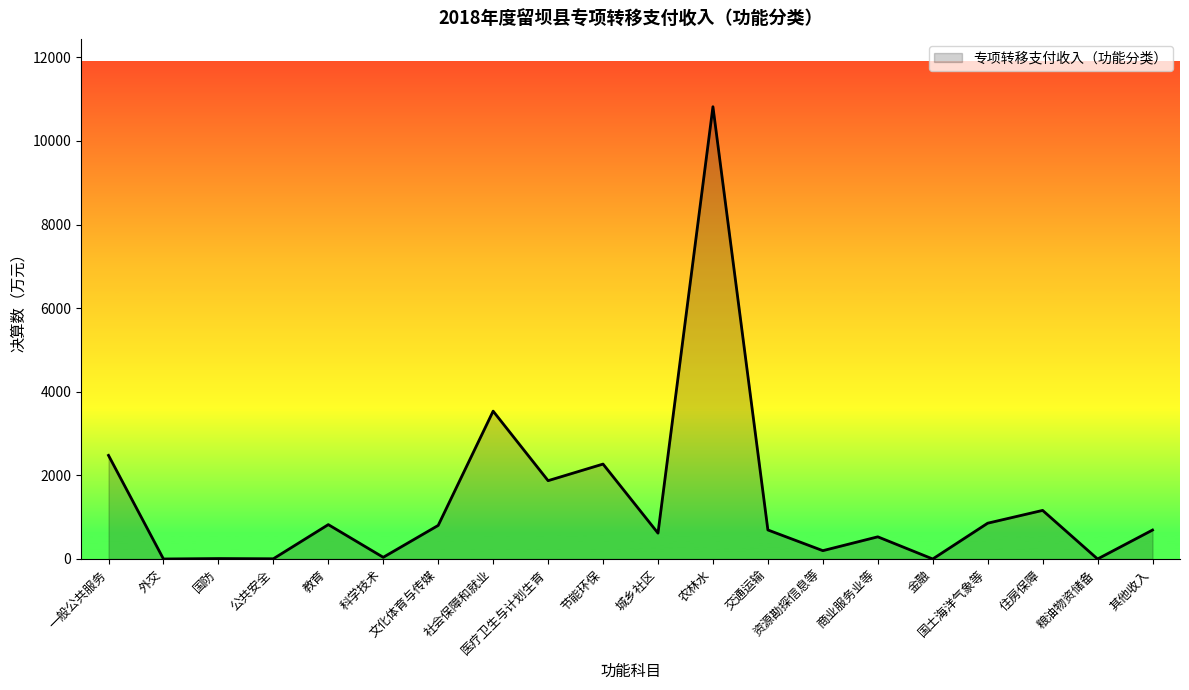

True or false: the data shows 686 at 医疗卫生与计划生育.

False